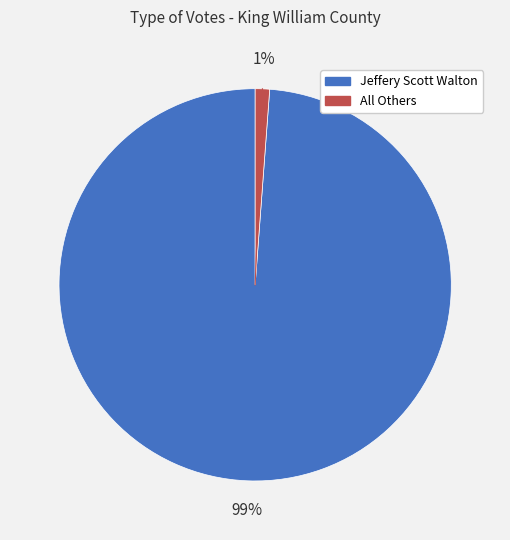

To the nearest percent, what is the difference between the largest and smallest slice percentages?

98%